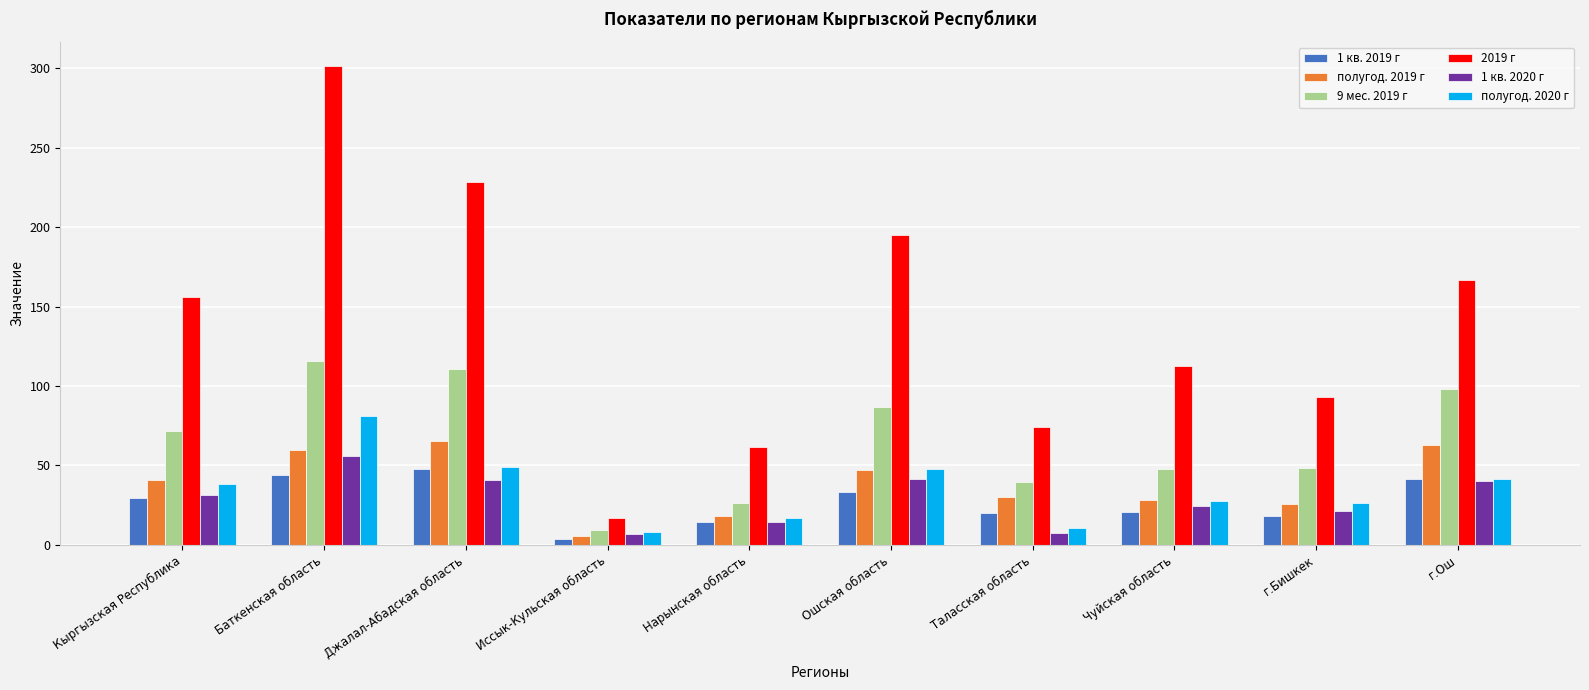

What is the difference between the maximum and minimum values in the полугод. 2019 г series?

59.4